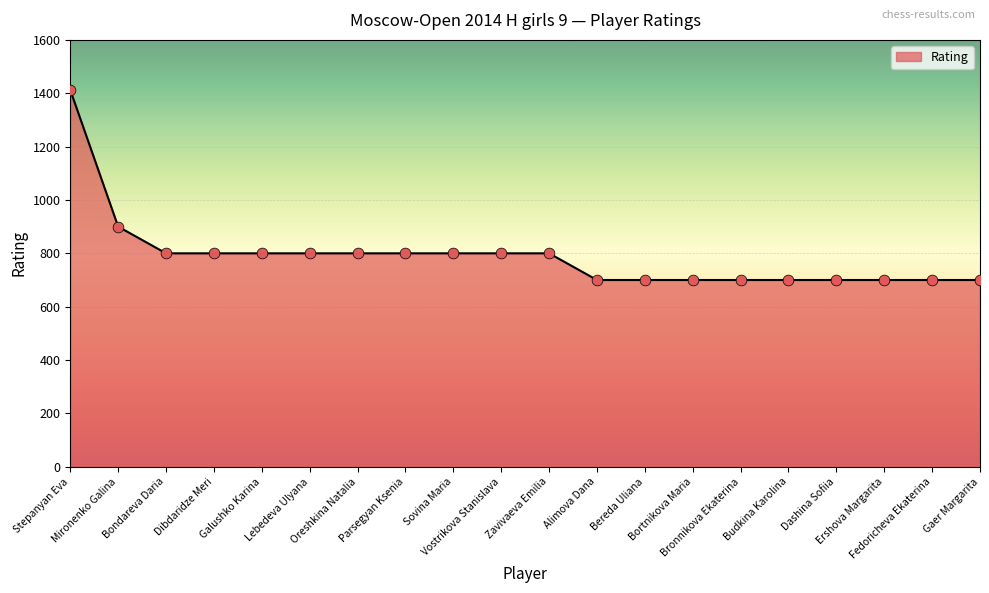

Which has a higher value, Oreshkina Natalia or Dashina Sofiia?

Oreshkina Natalia